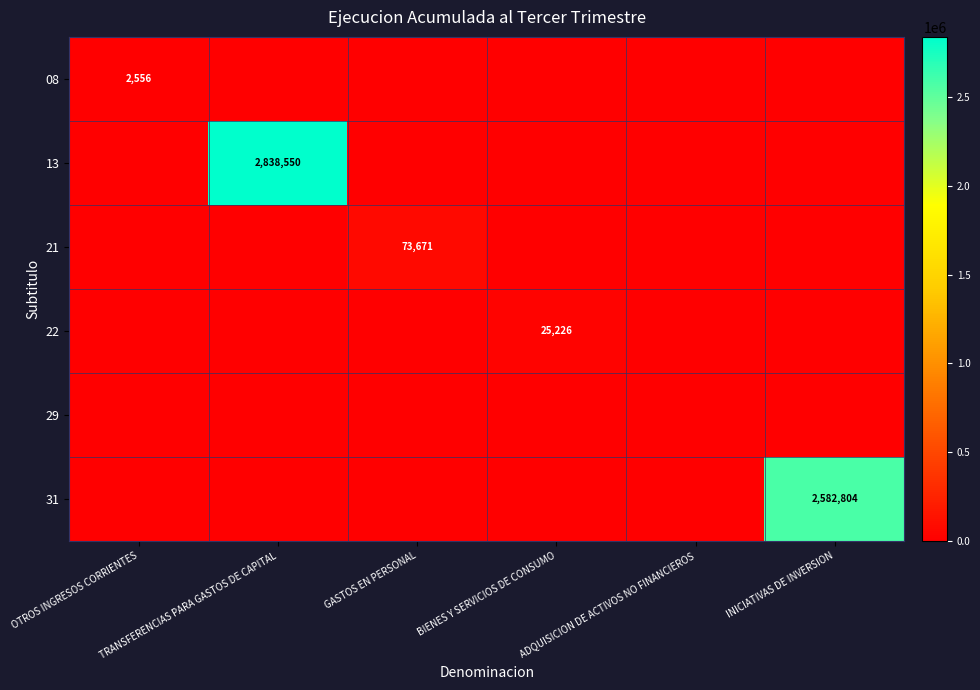

What is the sum of the 13 values at TRANSFERENCIAS PARA GASTOS DE CAPITAL and GASTOS EN PERSONAL?

2838550